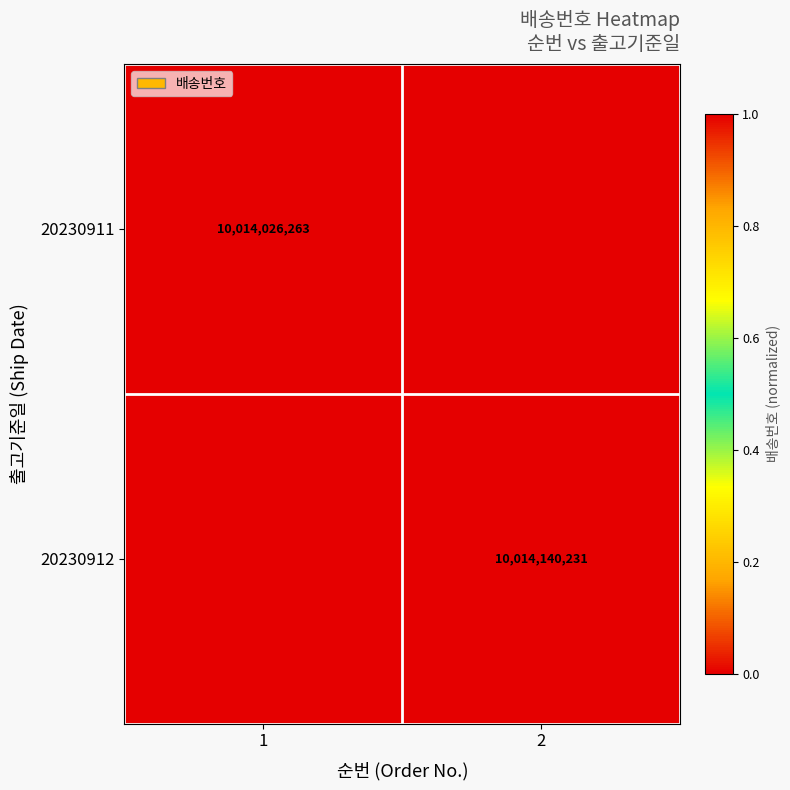

Is it true that 20230911 equals 10014026263 at 1?

True